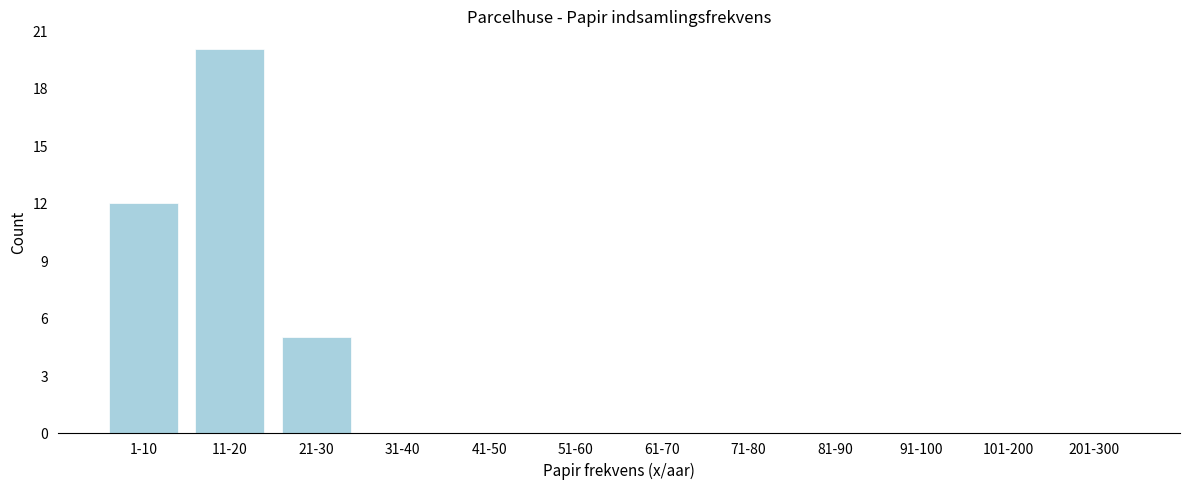

Reading left to right, list all the values displayed in this chart.

1-10=12	11-20=20	21-30=5	31-40=0	41-50=0	51-60=0	61-70=0	71-80=0	81-90=0	91-100=0	101-200=0	201-300=0